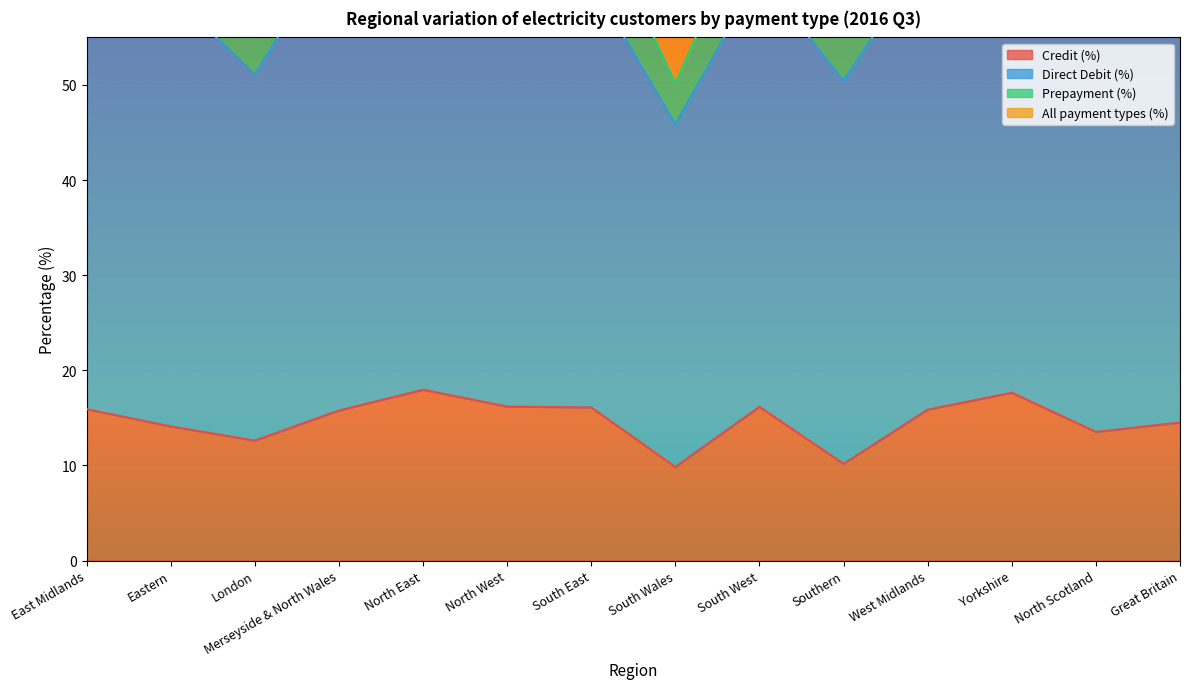

What value does the Credit (%) series have at Merseyside & North Wales?

15.8